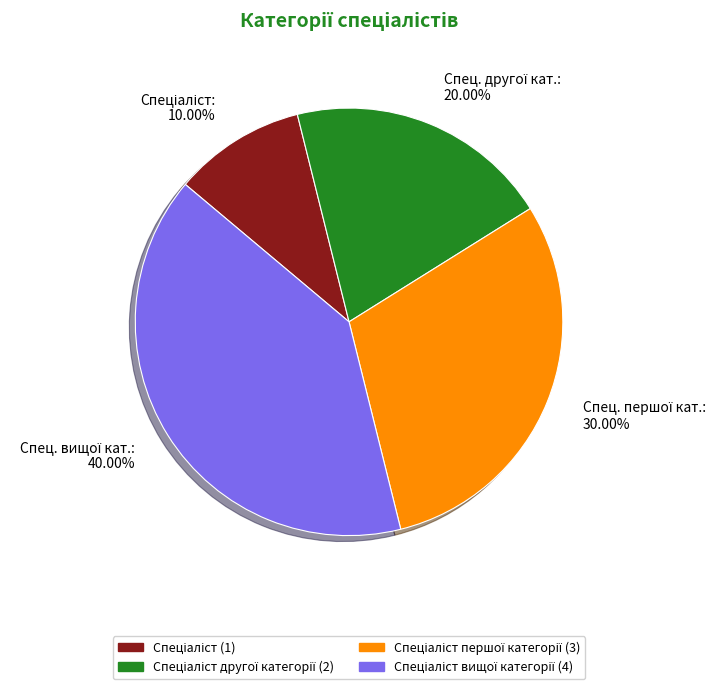

Is there any slice that represents more than half of the pie?

No